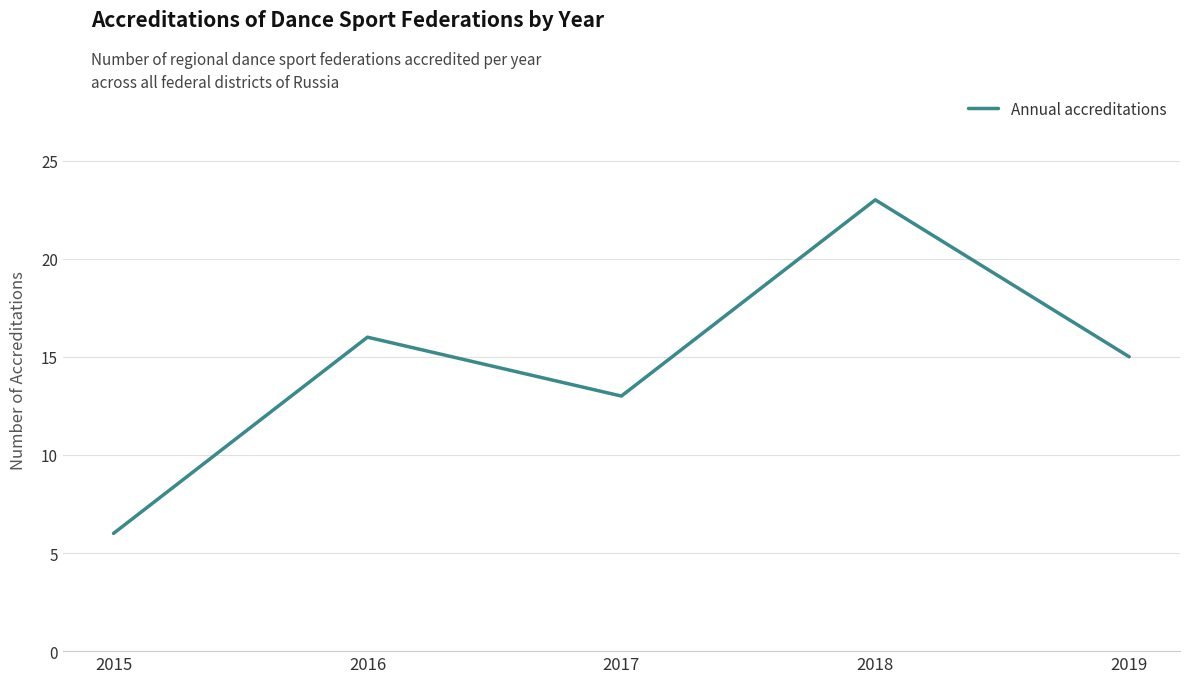

Reading left to right, transcribe all the data shown in this chart.

2015=6	2016=16	2017=13	2018=23	2019=15